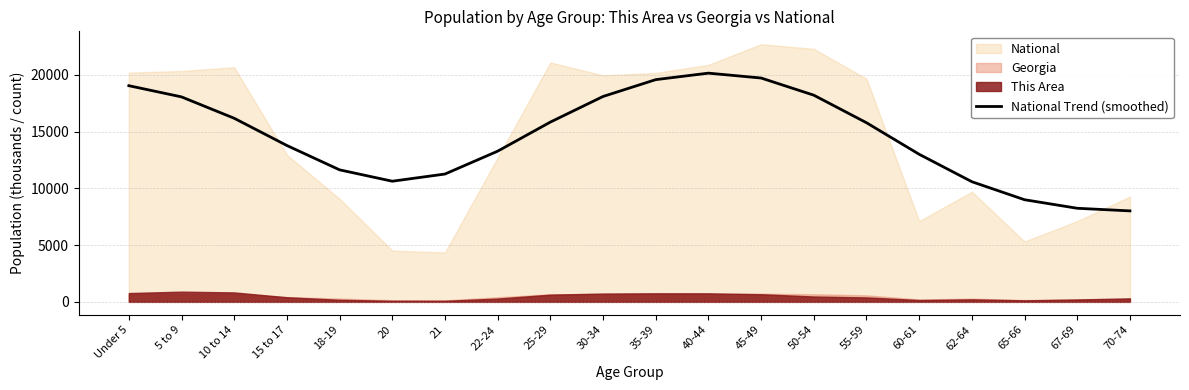

Where is the data nearest to the value 14088?

15 to 17